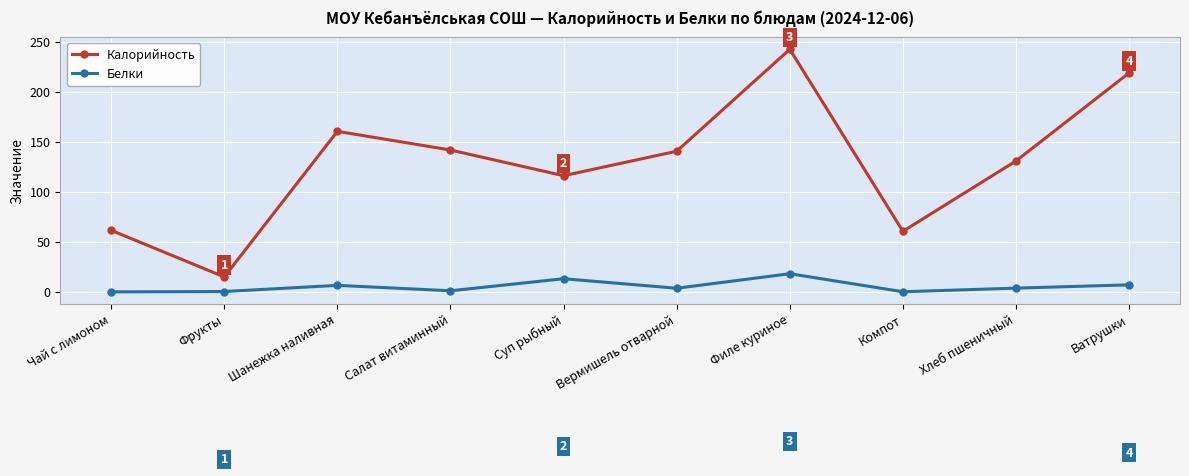

At which category does Белки reach its first local peak?

Шанежка наливная